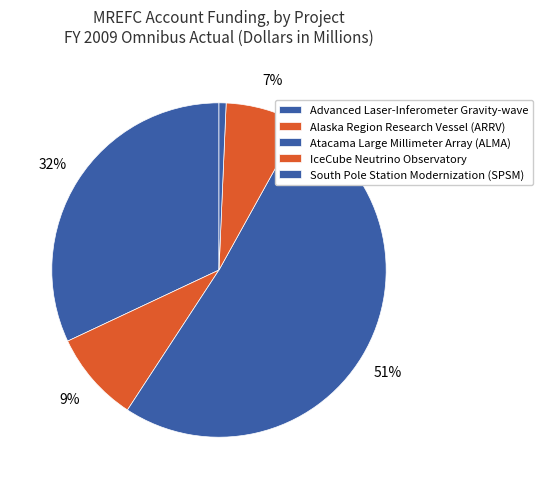

What is the change in value from Advanced Laser-Inferometer Gravity-wave to Alaska Region Research Vessel (ARRV)?

-37.3